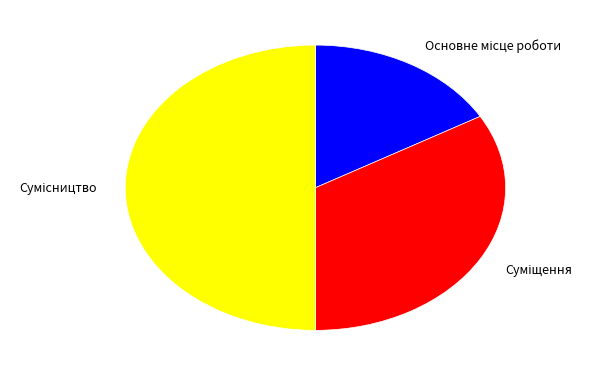

How many segments does this pie chart have?

3